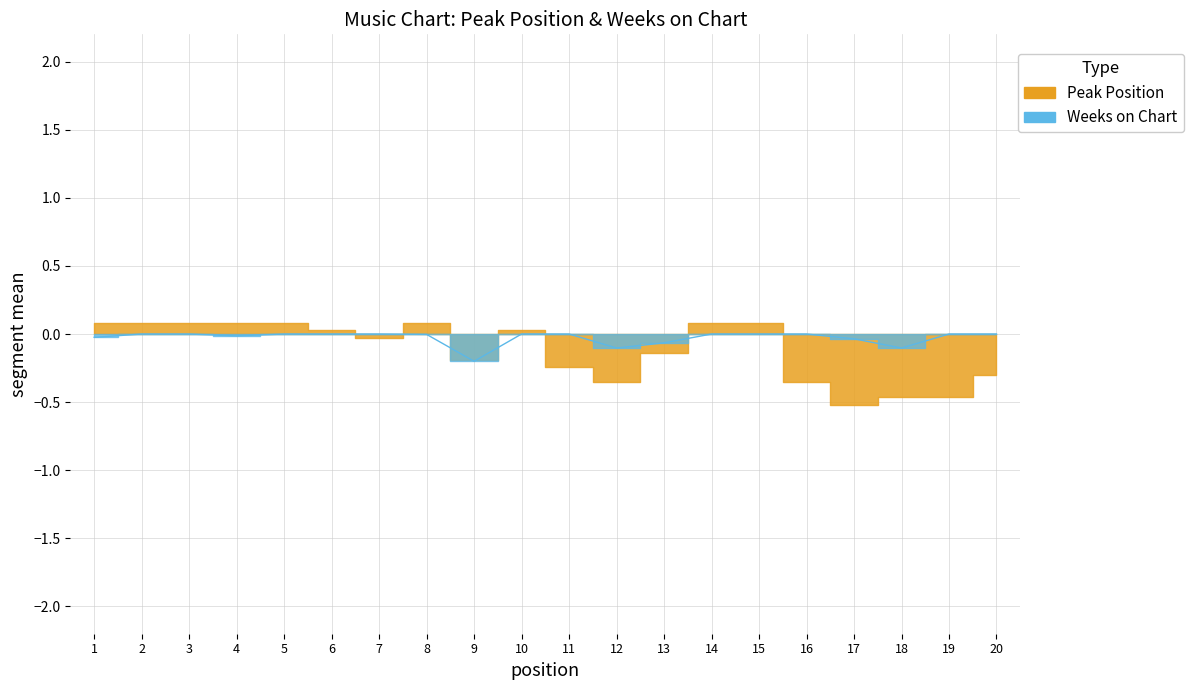

At which label is Peak Position closest to 0?

6